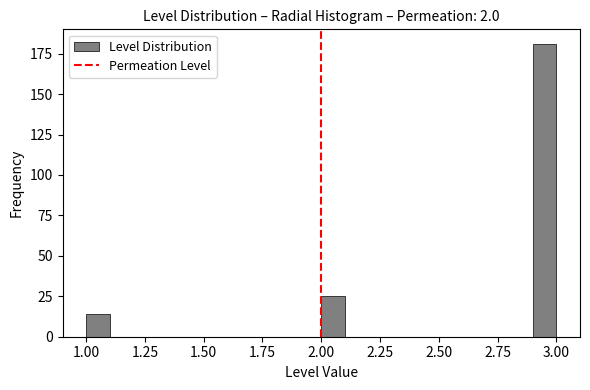

Around what value on the x-axis is the tallest bar? Give the approximate position of its centre, as read against the axis.

2.95